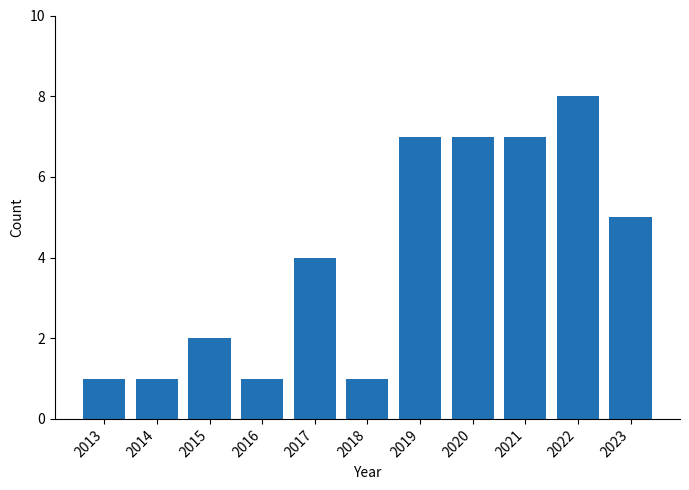

What value does the data have at 2023?

5